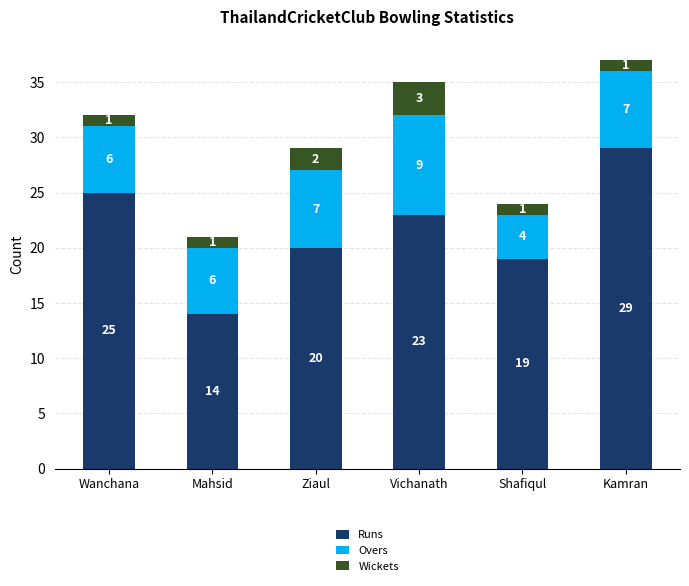

What is the total value across all series at Vichanath?

35